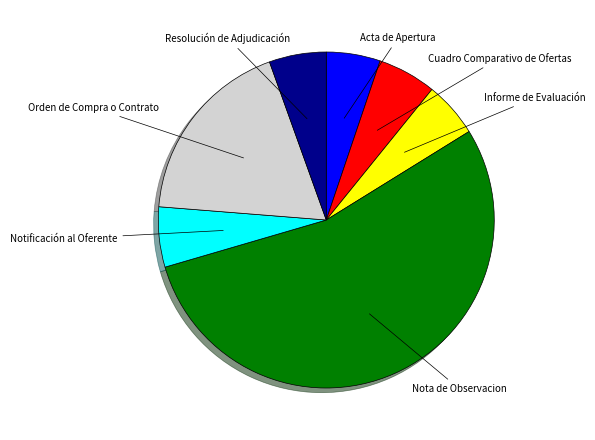

Is the sum of Orden de Compra o Contrato and Resolución de Adjudicación greater than half?

No